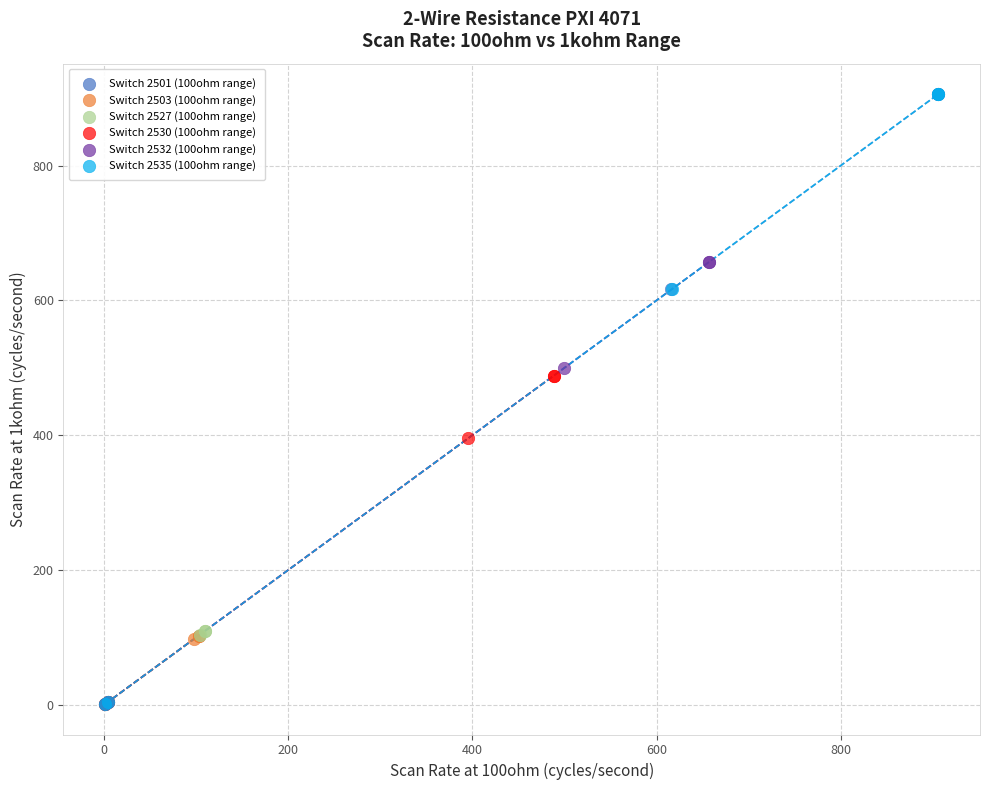

What are all the series names shown in the legend?

Switch 2501 (100ohm range), Switch 2503 (100ohm range), Switch 2527 (100ohm range), Switch 2530 (100ohm range), Switch 2532 (100ohm range), Switch 2535 (100ohm range)